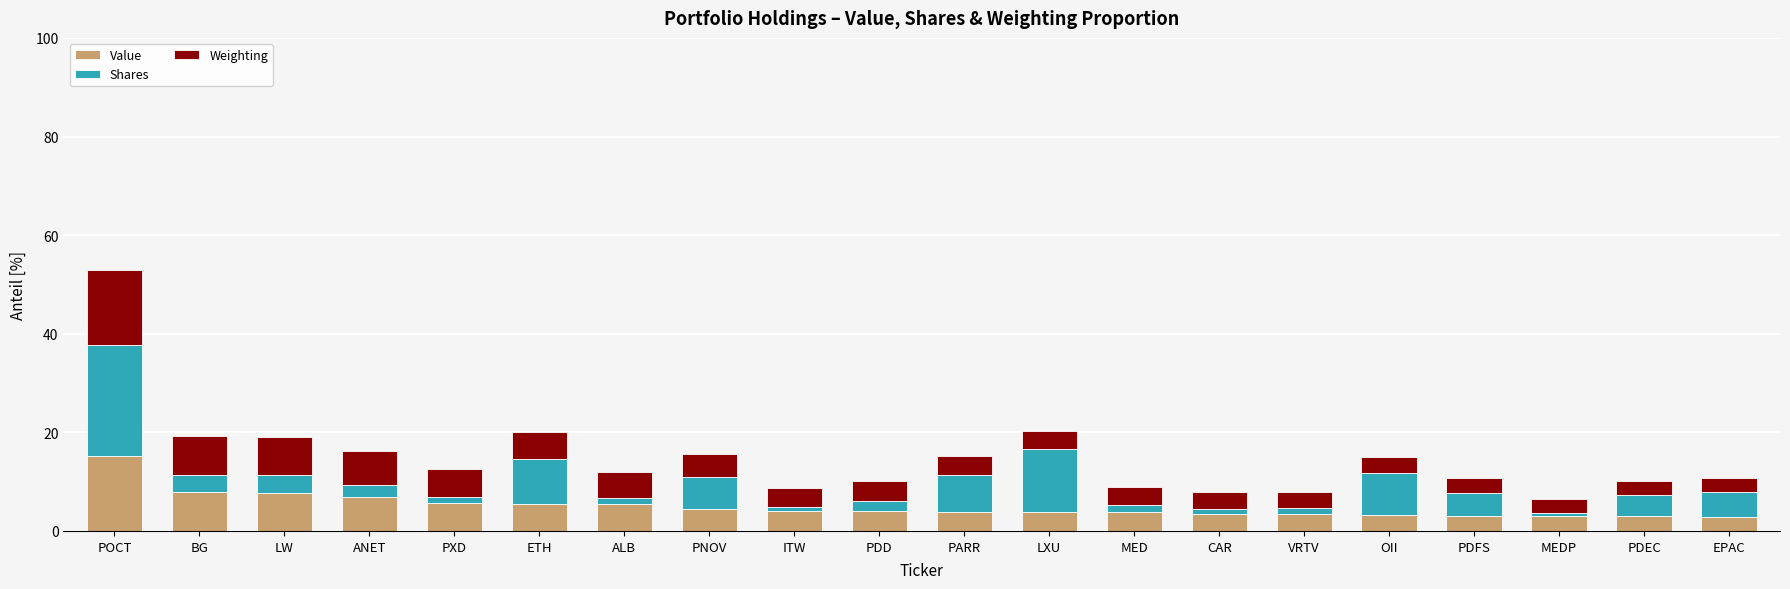

What is the difference between the maximum and minimum values in the Value series?

12.3